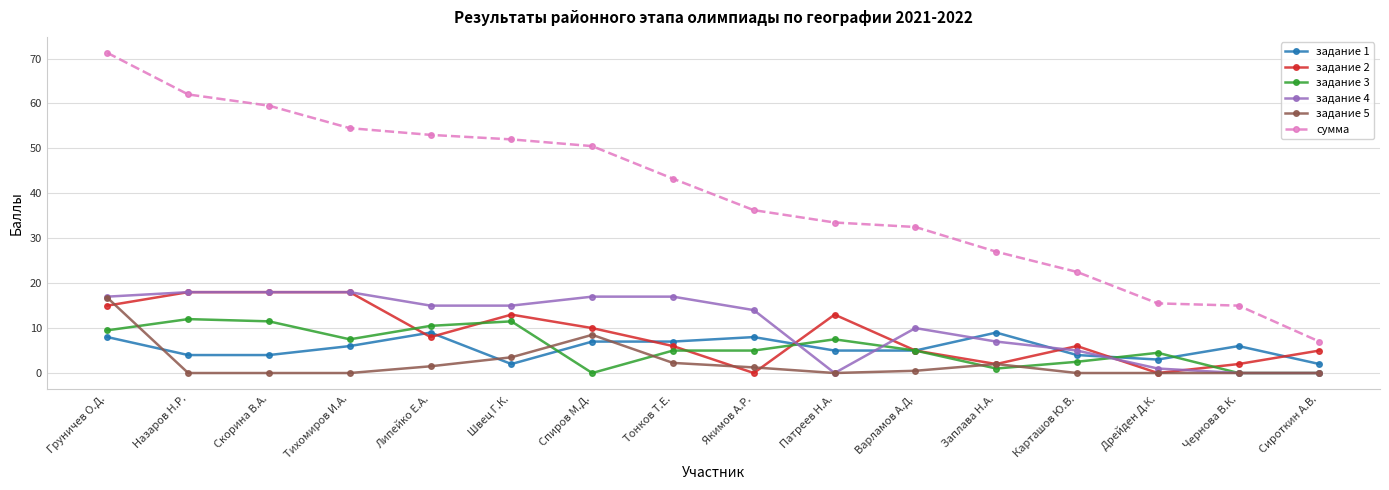

What value does the задание 2 series have at Заплава Н.А.?

2.0